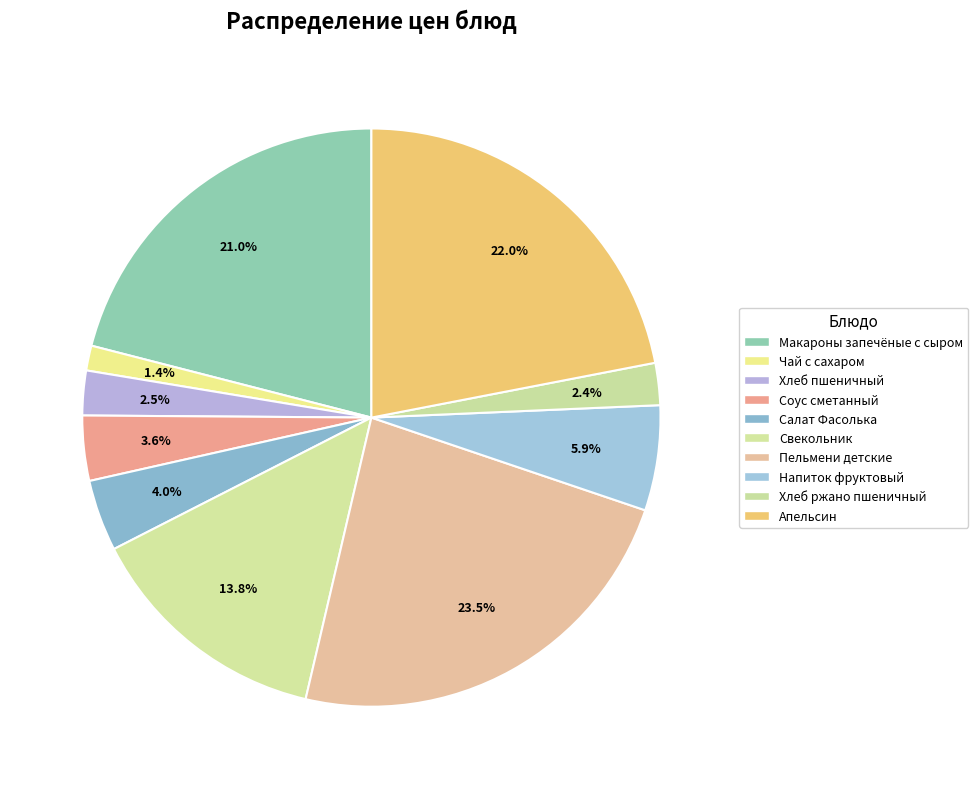

Does any single category account for the majority?

No